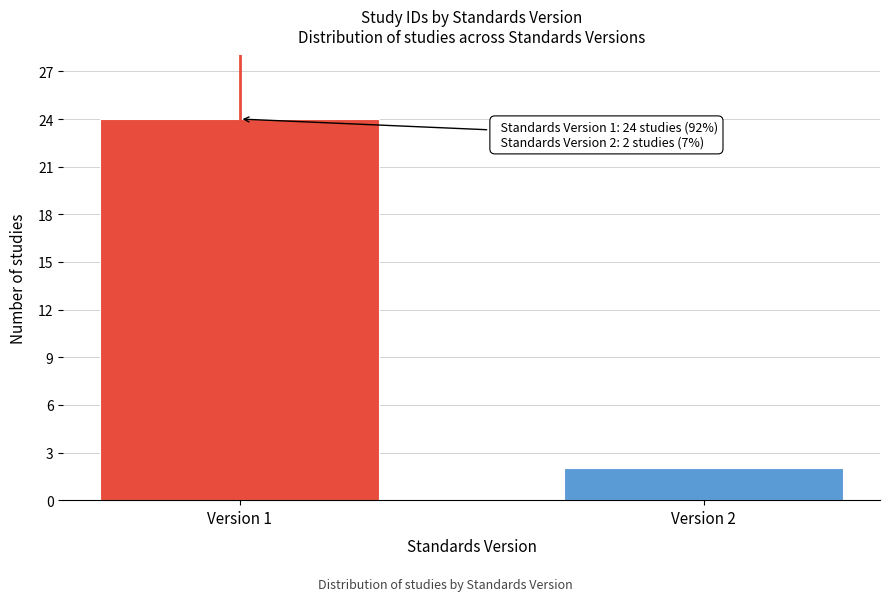

Reading right to left, list all the values displayed in this chart.

Version 2=2	Version 1=24